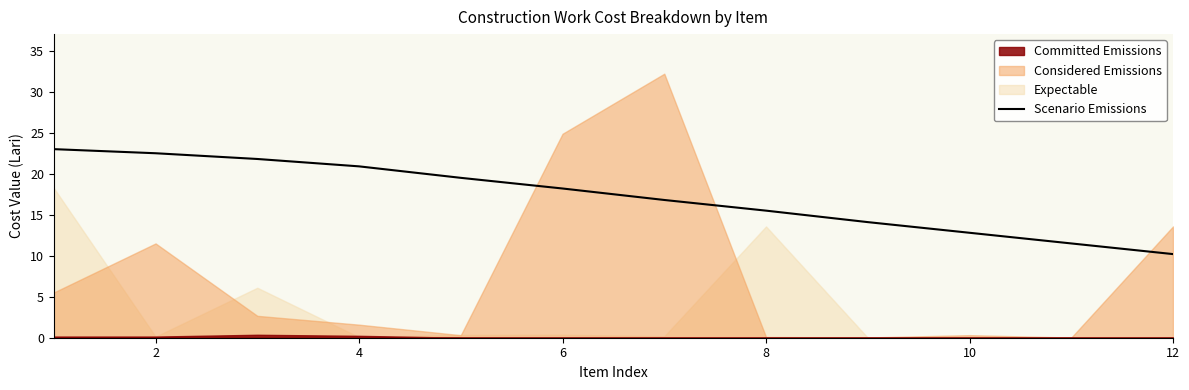

The Scenario Emissions series shows 12.8 at 10. True or false?

True